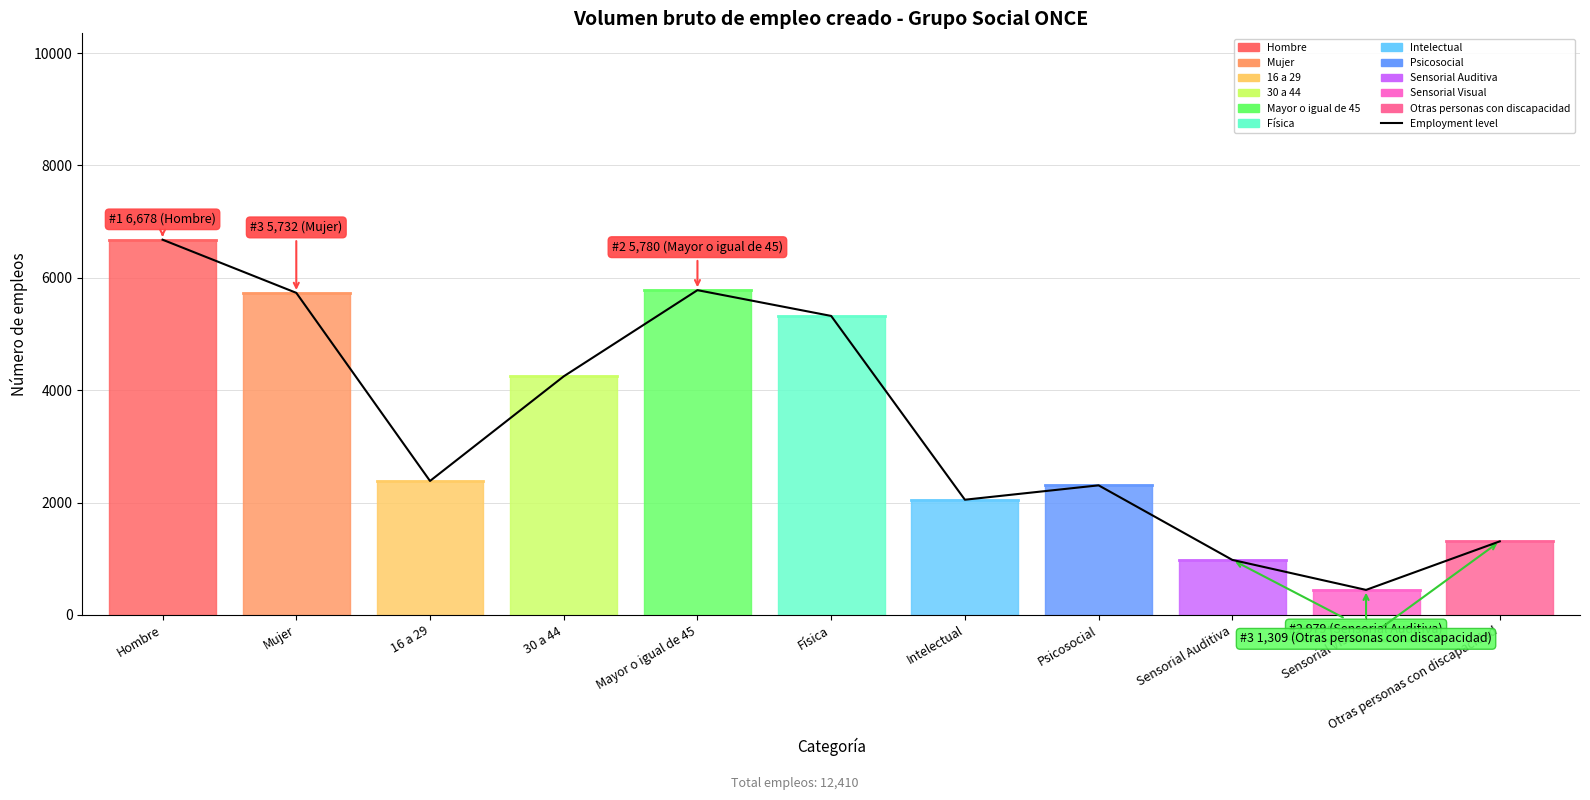

What is the difference between the maximum and minimum values?

6233